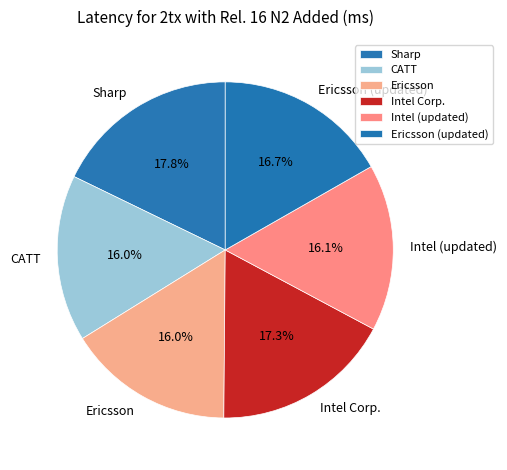

Which has a higher value, Sharp or Ericsson?

Sharp